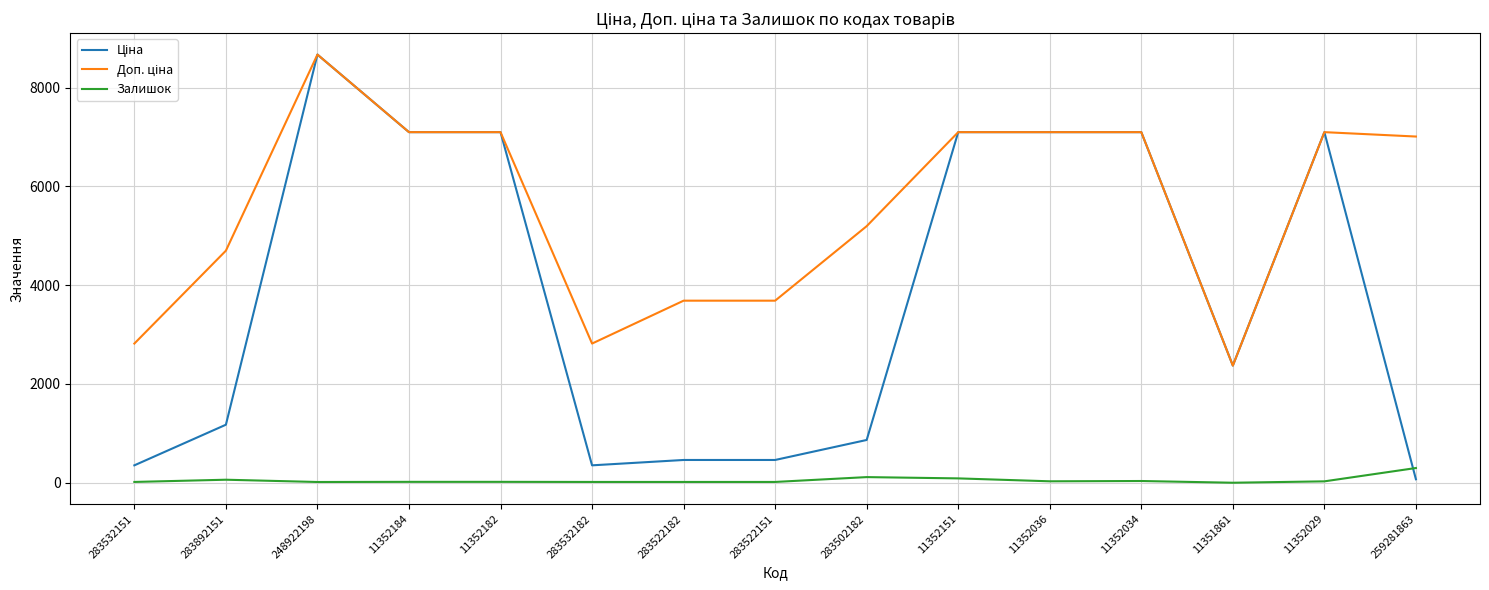

What is the maximum value for Залишок?

298.0